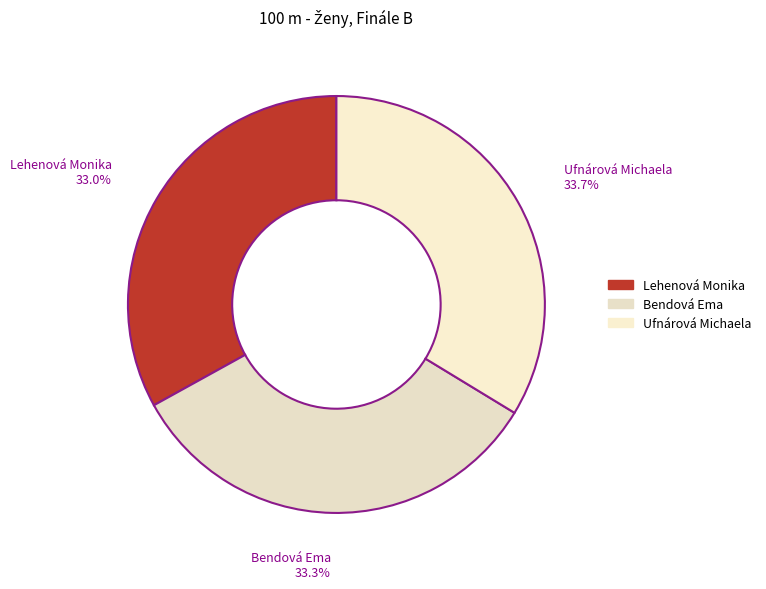

Is there a majority slice in this chart?

No